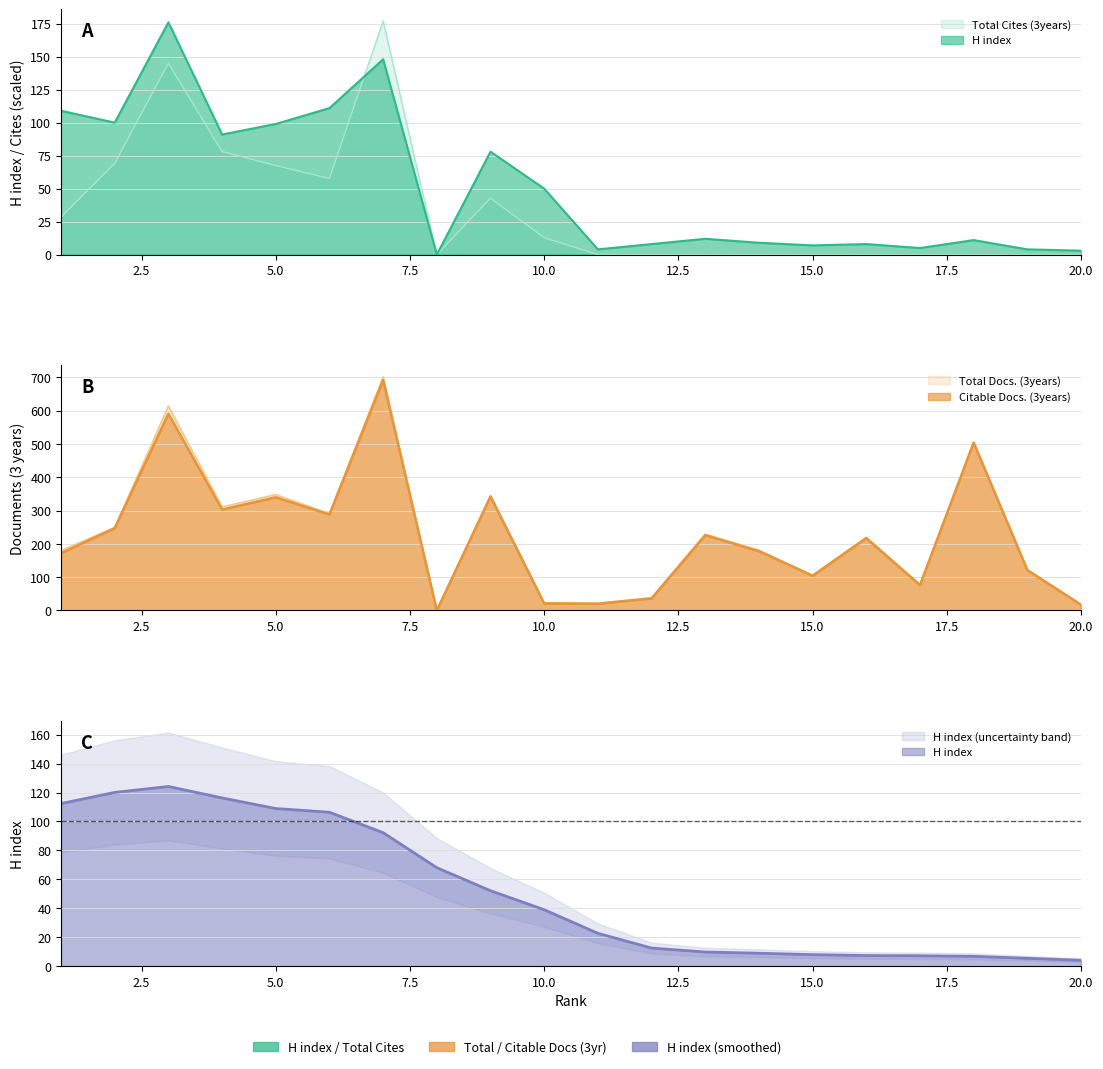

Where does the Citable Docs. (3years) series first go above 217?

2